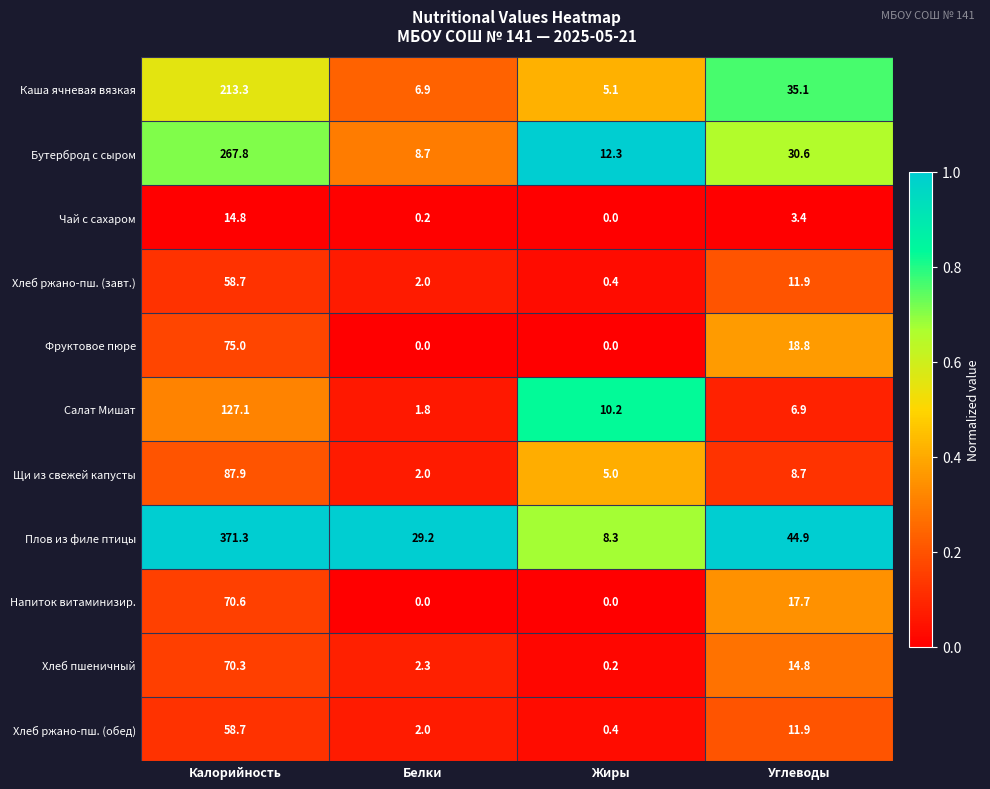

Between Жиры and Углеводы, which series saw the biggest shift?

Плов из филе птицы